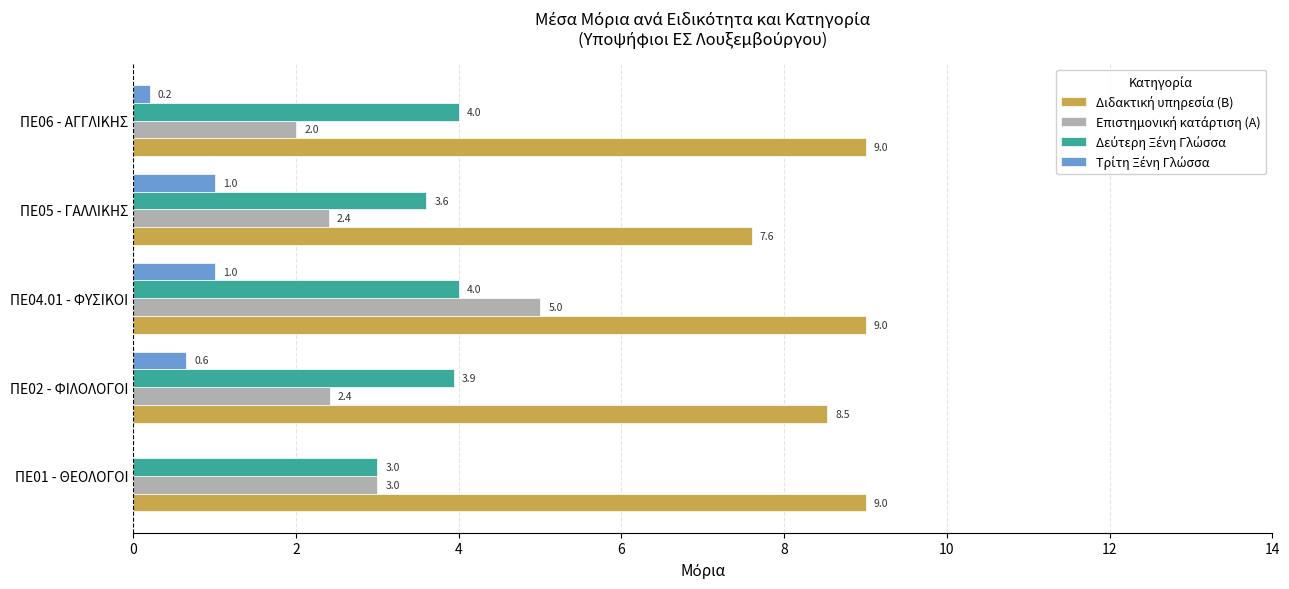

At which category is the sum across all series the highest?

ΠΕ04.01 - ΦΥΣΙΚΟΙ